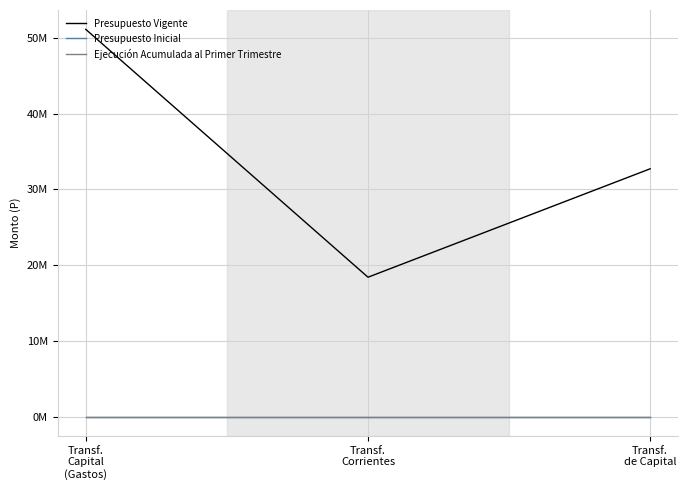

Does the chart have visible grid lines?

Yes